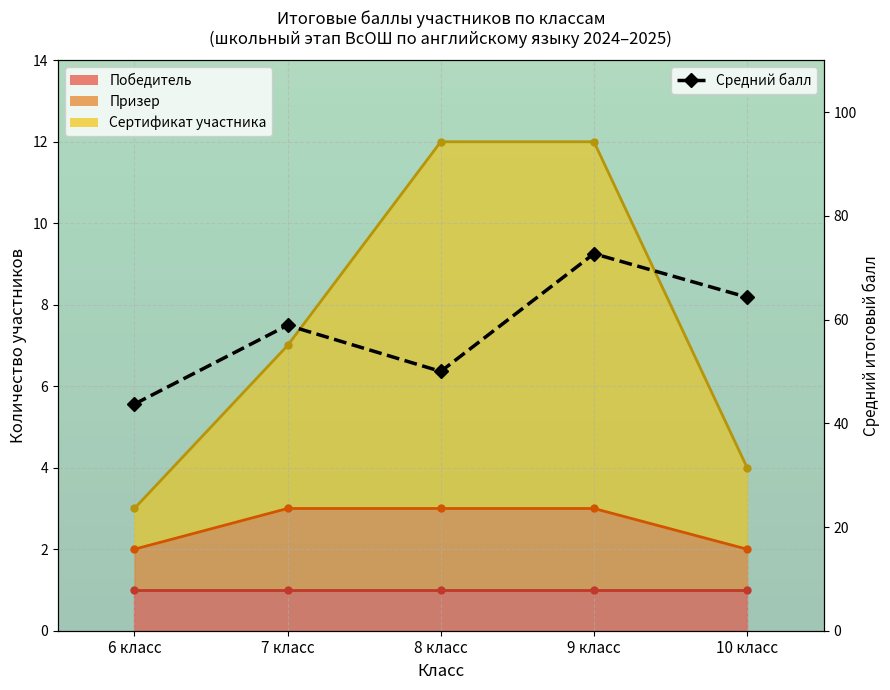

Where is the first local minimum?

8 класс